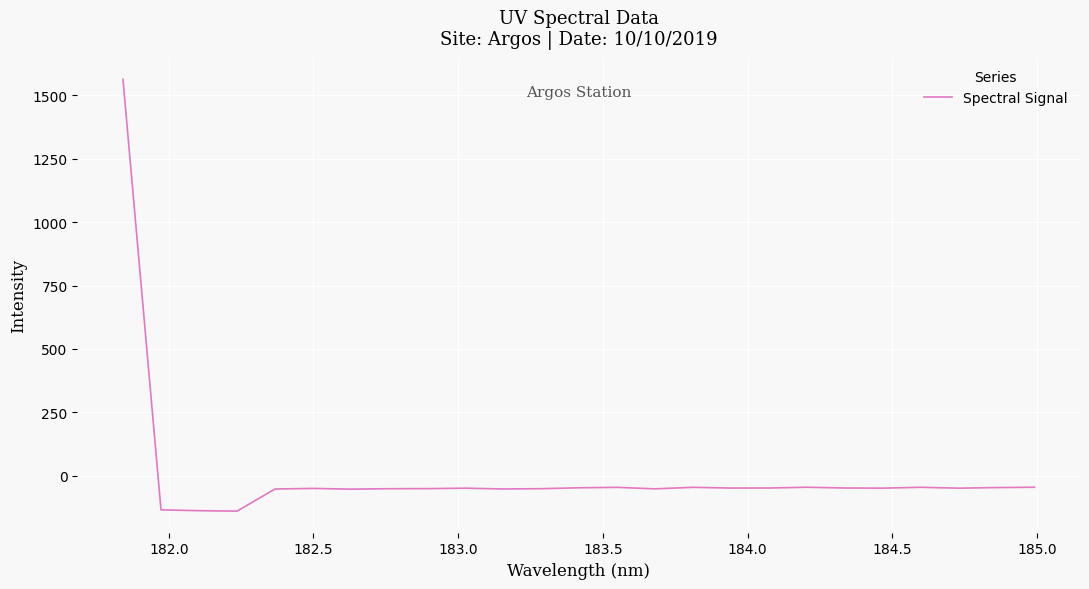

How many values are below zero?

24